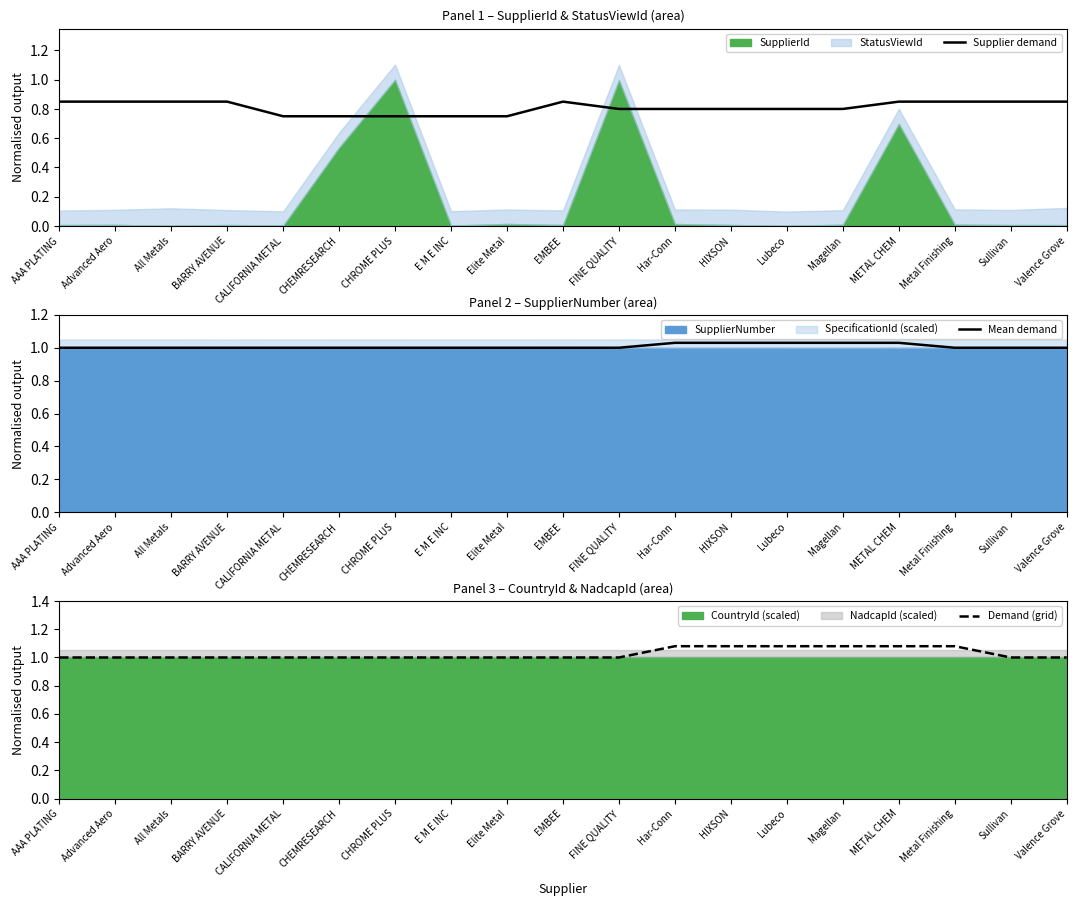

Read the Supplier demand value at EMBEE.

0.8